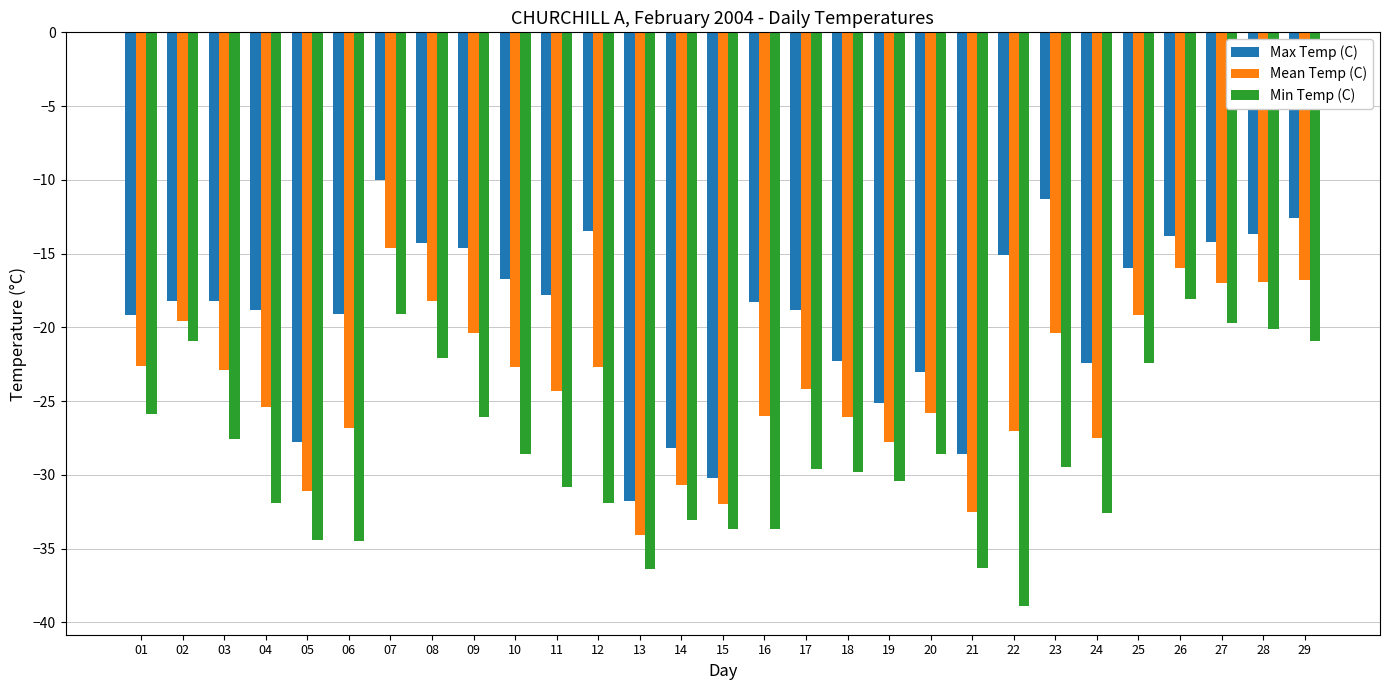

The value of Max Temp (C) at 06 is -29.6. True or false?

False